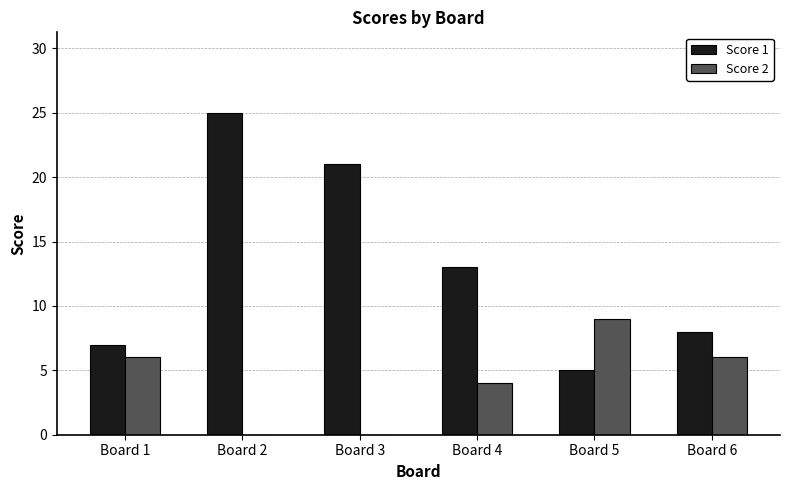

Where does the Score 1 series first go above 13?

Board 2